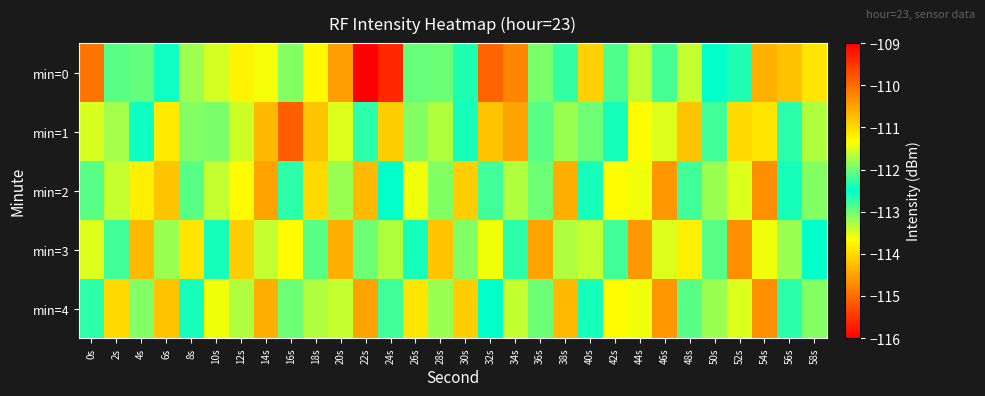

What is the difference between the highest and lowest values at 12s?

2.9